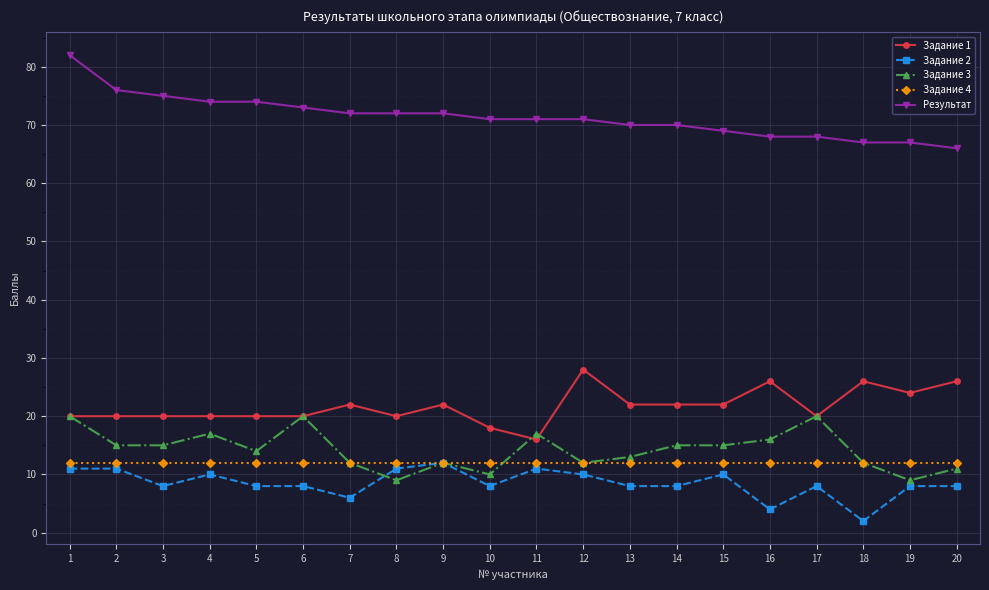

Which series has the widest spread of values?

Результат